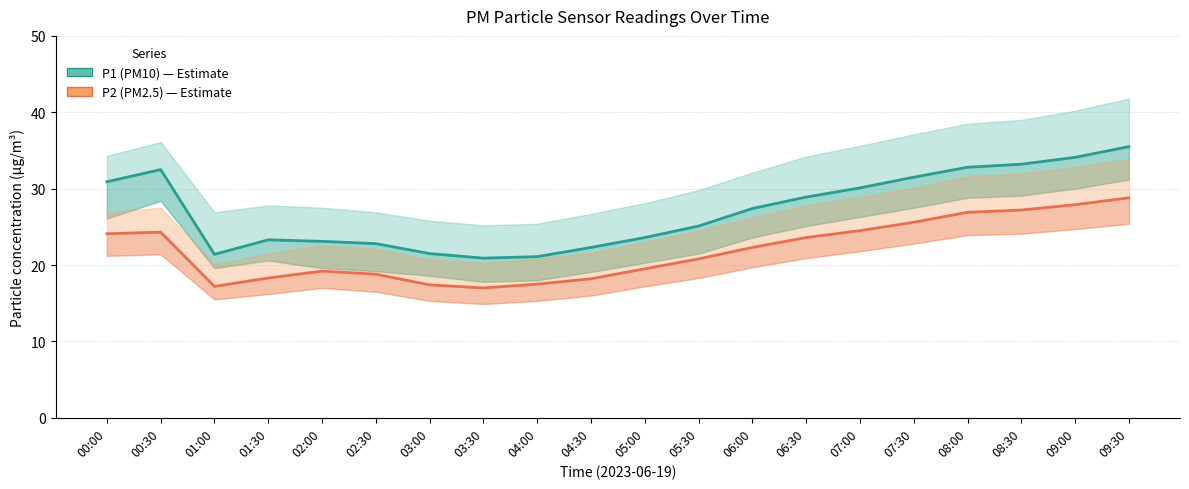

True or false: P2 (PM2.5) and P1 (PM10) intersect in this chart.

False